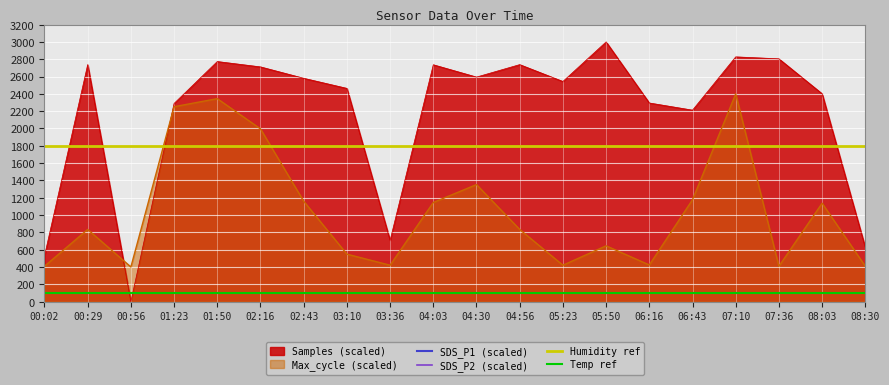

Is it true that SDS_P1 equals 19338.2 at 02:16?

False